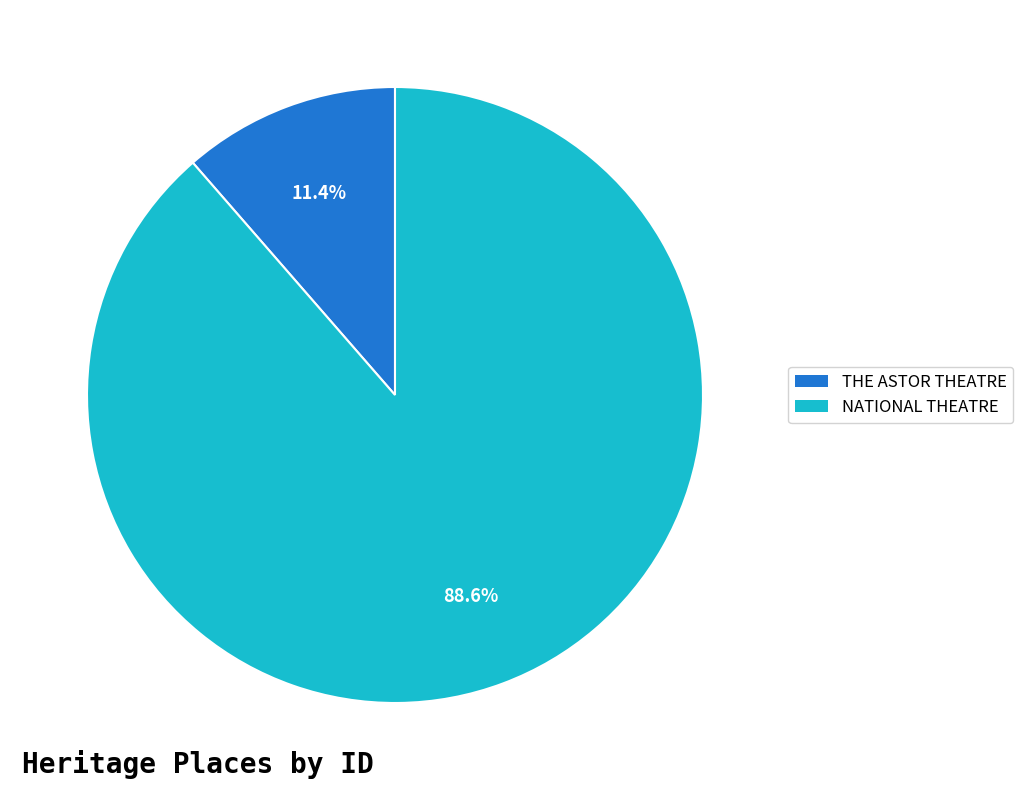

To the nearest percent, what is the difference between the largest and smallest slice percentages?

77%